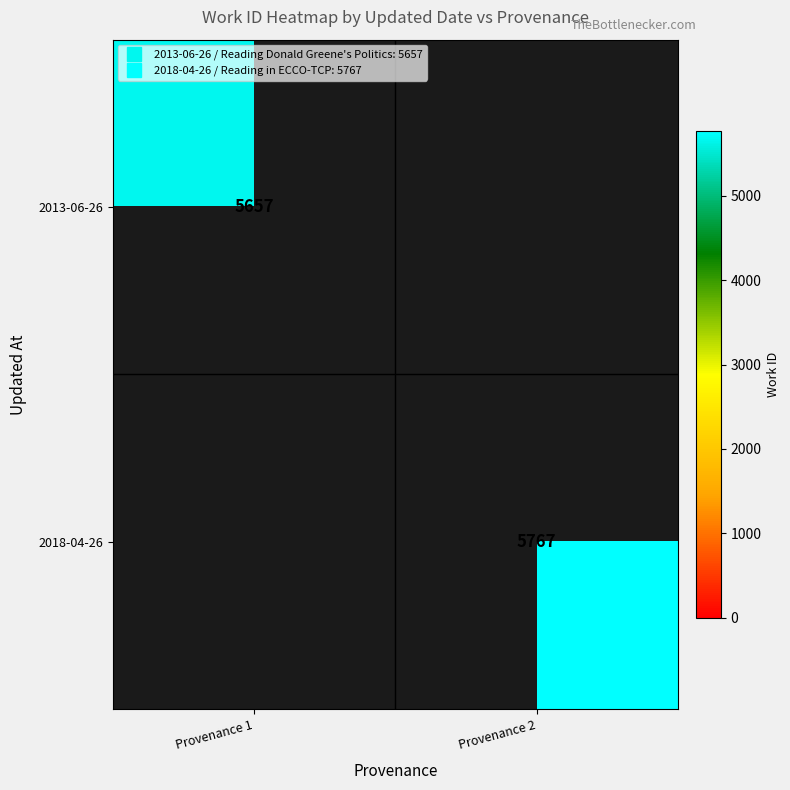

Rank the series by their maximum value, from lowest to highest.

2013-06-26, 2018-04-26